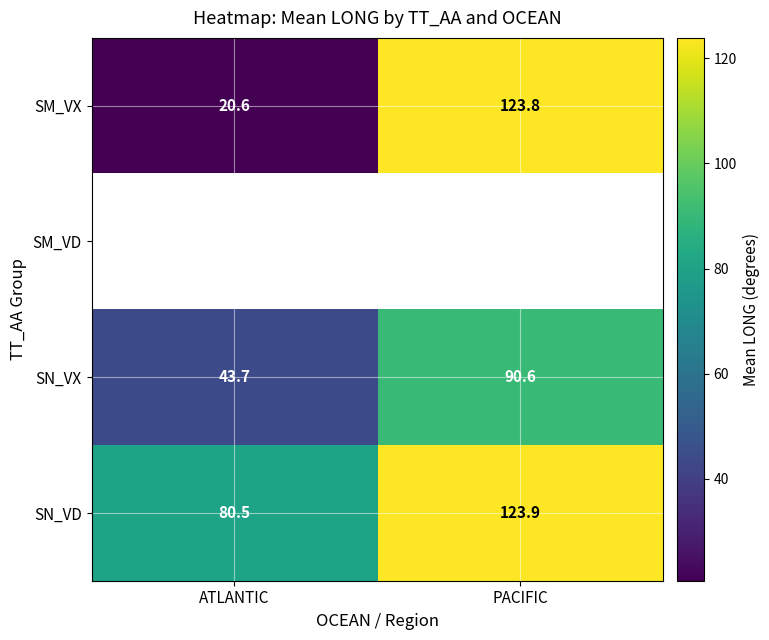

The SM_VX series shows 123.8 at PACIFIC. True or false?

True